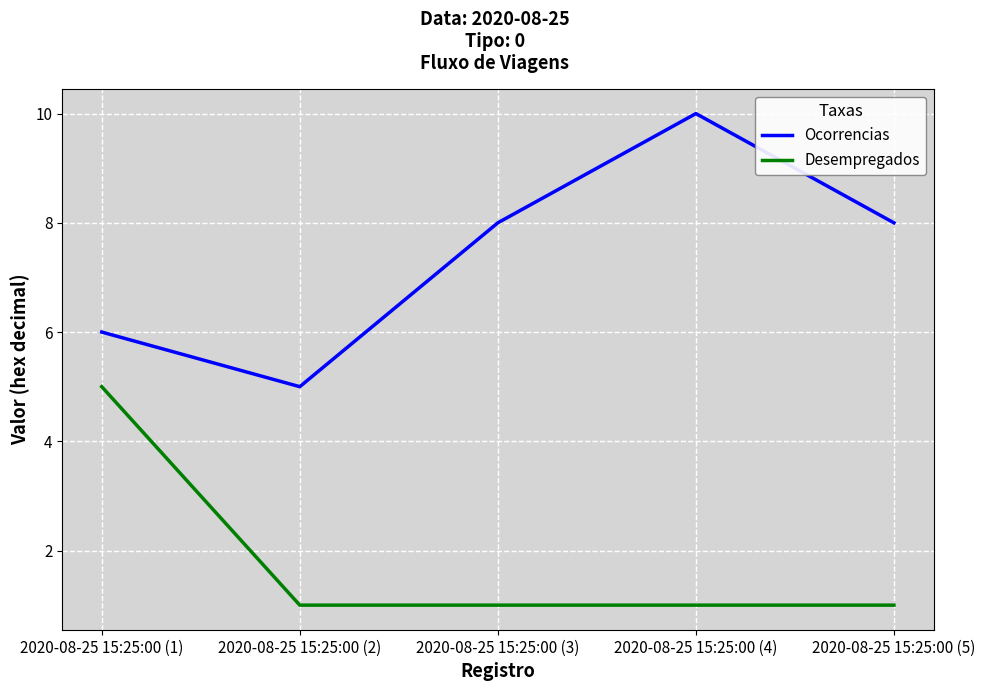

Reading right to left, transcribe all the data shown in this chart.

Ocorrencias: 2020-08-25 15:25:00 (5)=8	2020-08-25 15:25:00 (4)=10	2020-08-25 15:25:00 (3)=8	2020-08-25 15:25:00 (2)=5	2020-08-25 15:25:00 (1)=6
Desempregados: 2020-08-25 15:25:00 (5)=1	2020-08-25 15:25:00 (4)=1	2020-08-25 15:25:00 (3)=1	2020-08-25 15:25:00 (2)=1	2020-08-25 15:25:00 (1)=5